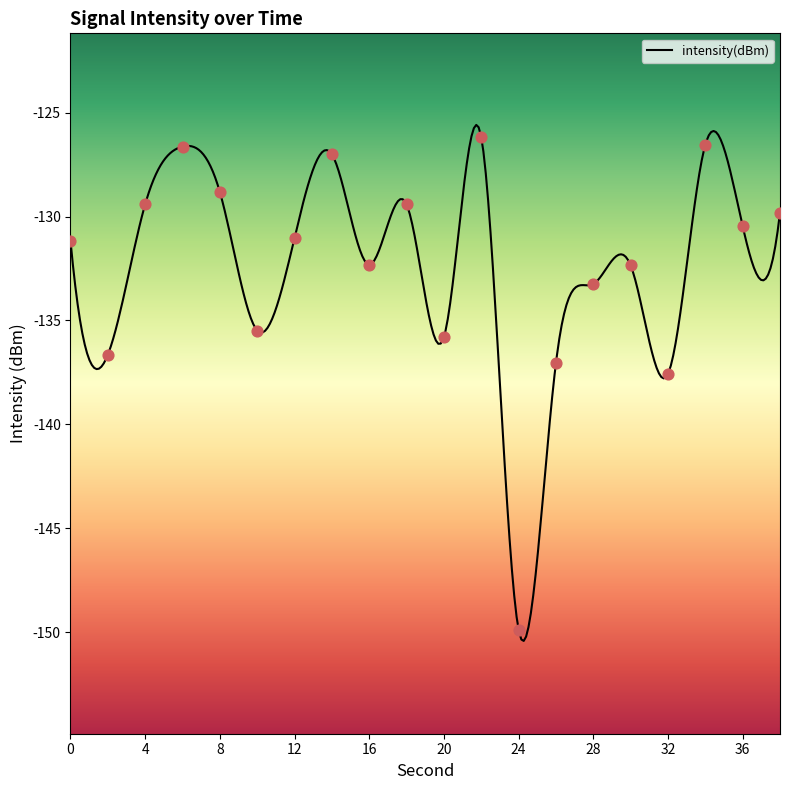

What is the change in value from 28 to 30?

+0.9